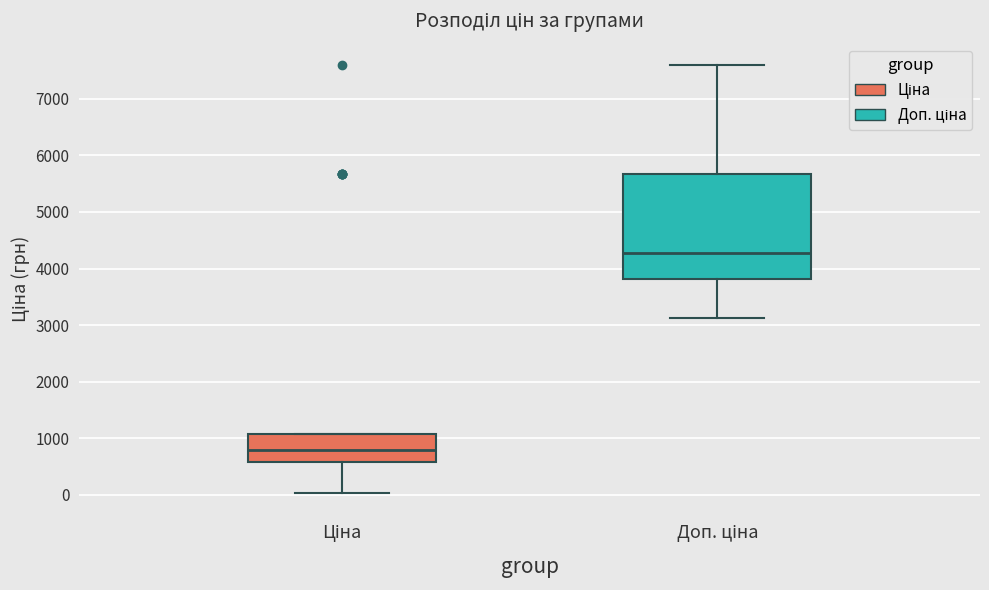

Which box's median line is the highest?

Доп. ціна